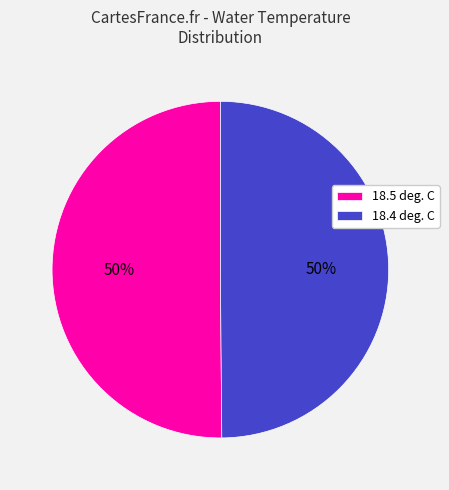

What is the ratio of the value at 18.4 deg. C to the value at 18.5 deg. C?

1.0